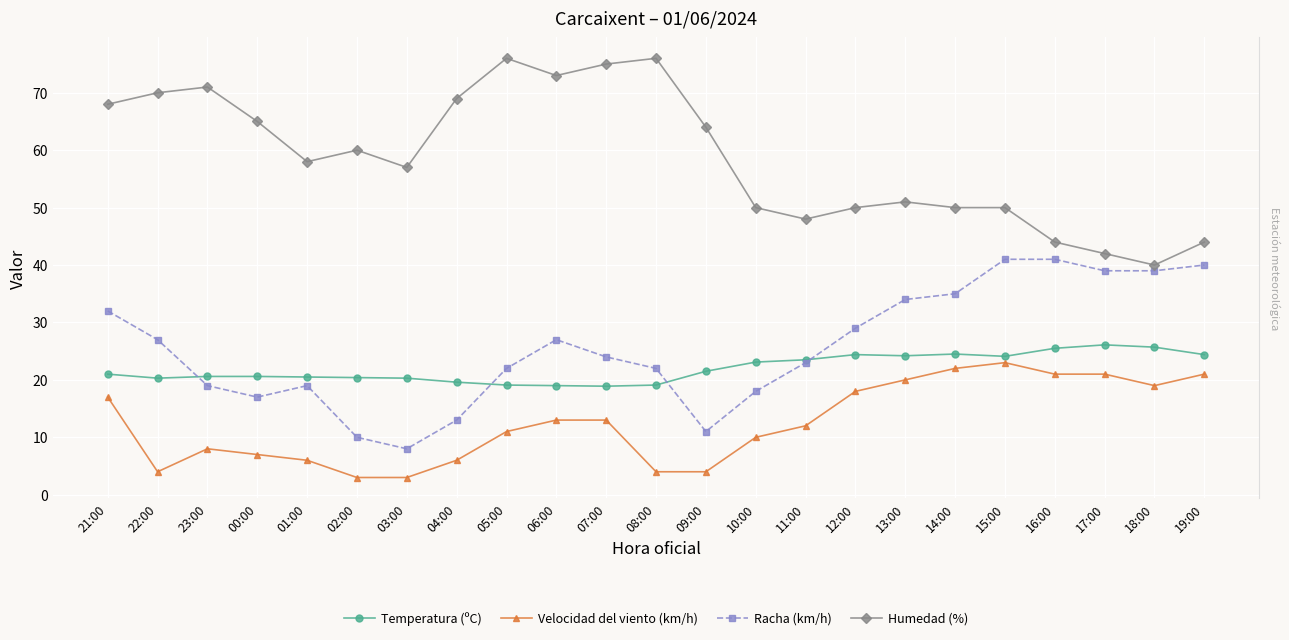

What is the difference between the second highest and minimum values in the Velocidad del viento (km/h) series?

19.0